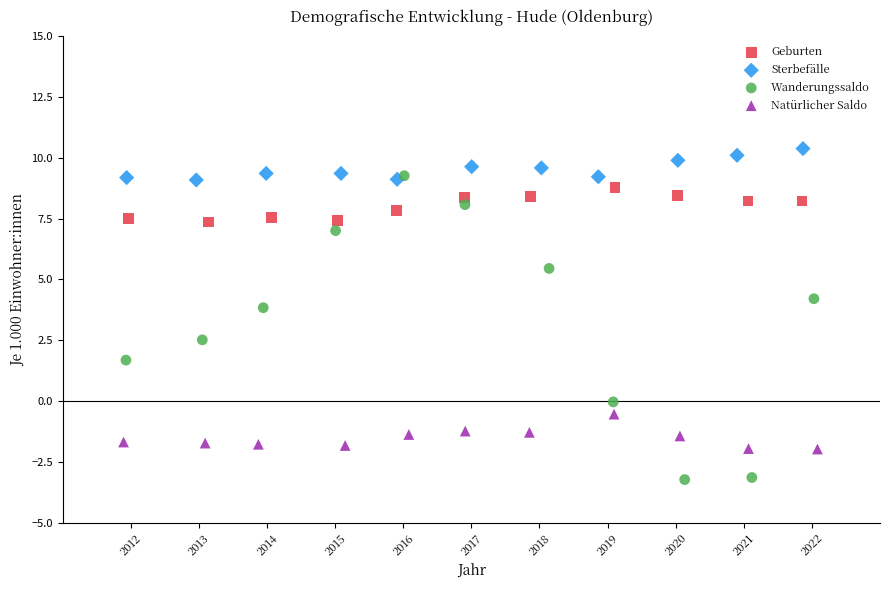

Which series contains the lowest Y value?

Wanderungssaldo